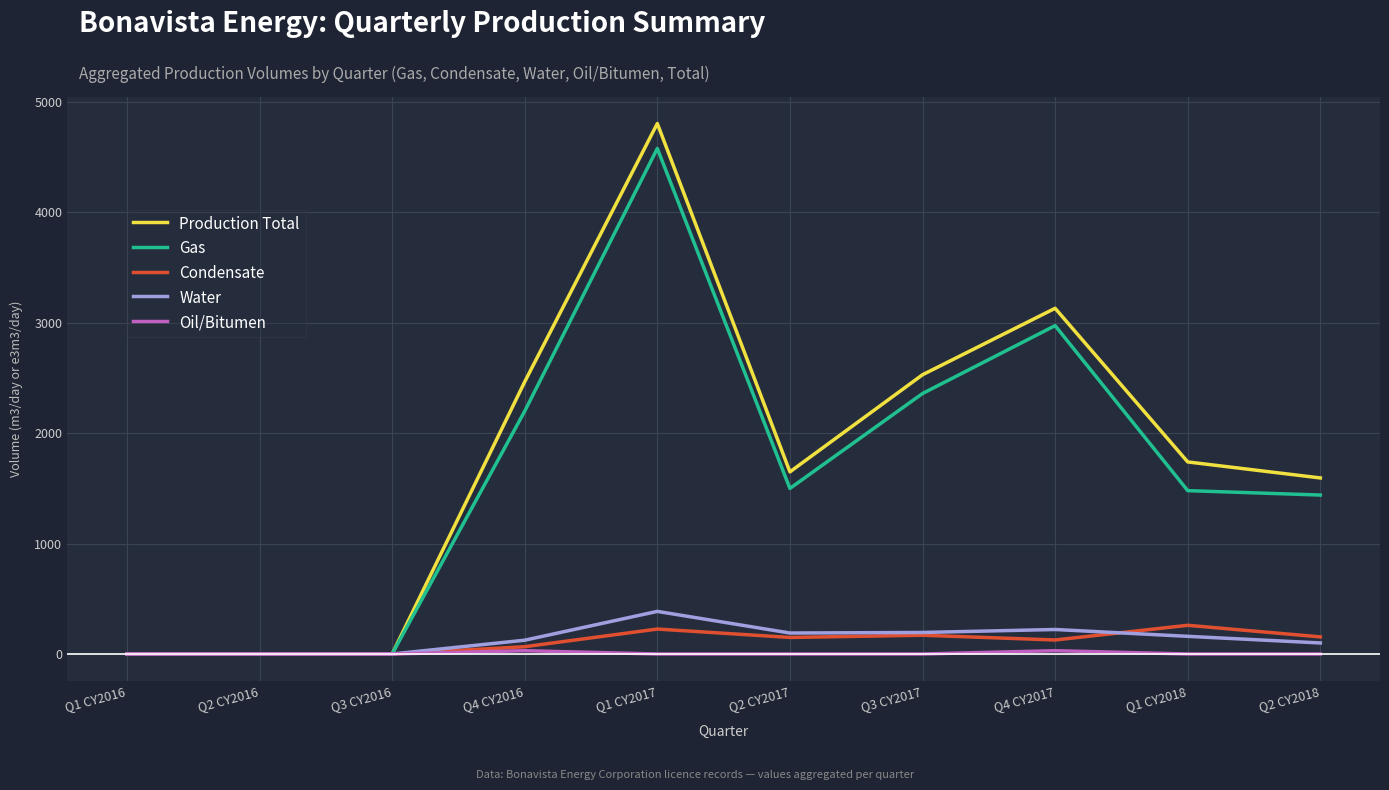

How many values in the Water series are below 160?

5